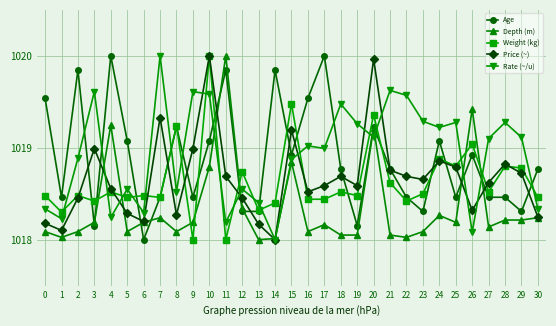

At which category does Depth (m) reach its first local peak?

4